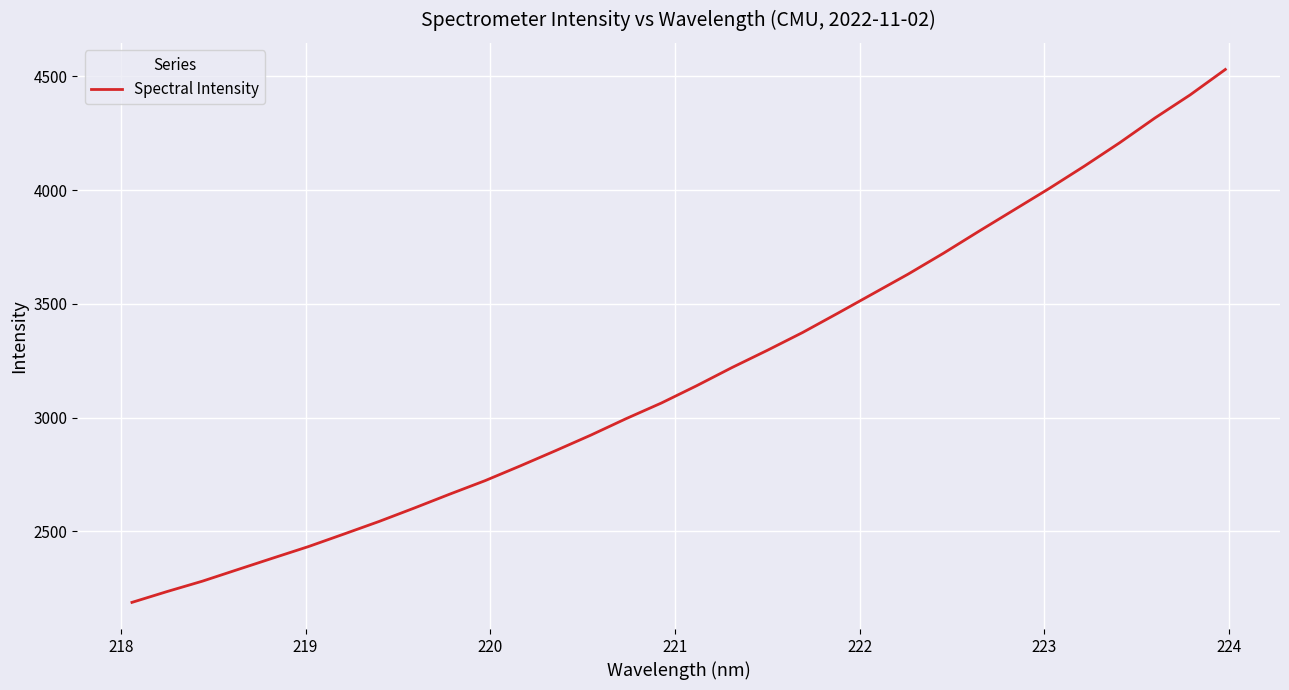

What is the minimum value shown in the chart?

2187.8